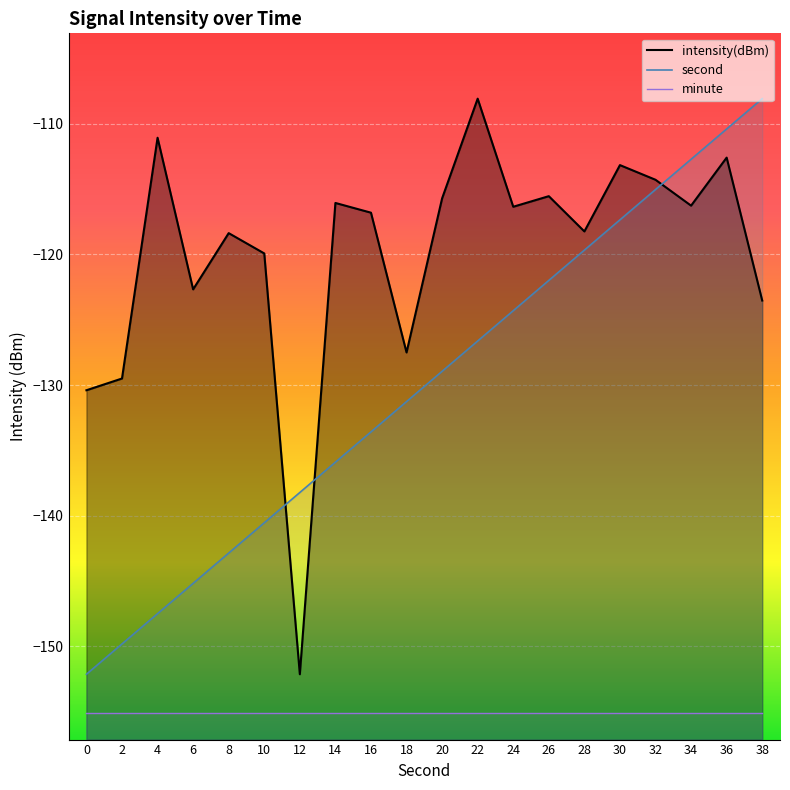

Which series ends up on top after the final intersection of second and intensity(dBm)?

second